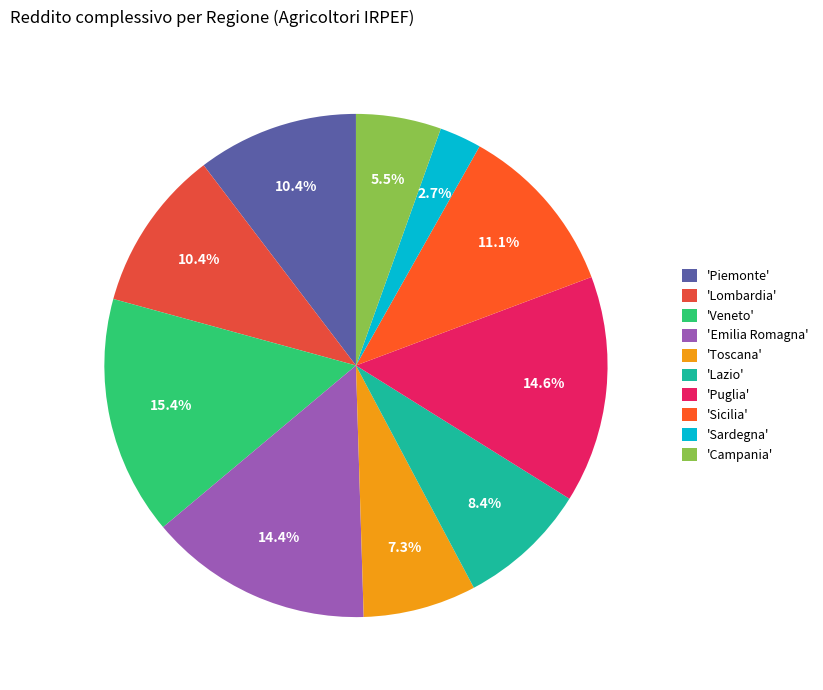

Count the number of slices in the pie.

10